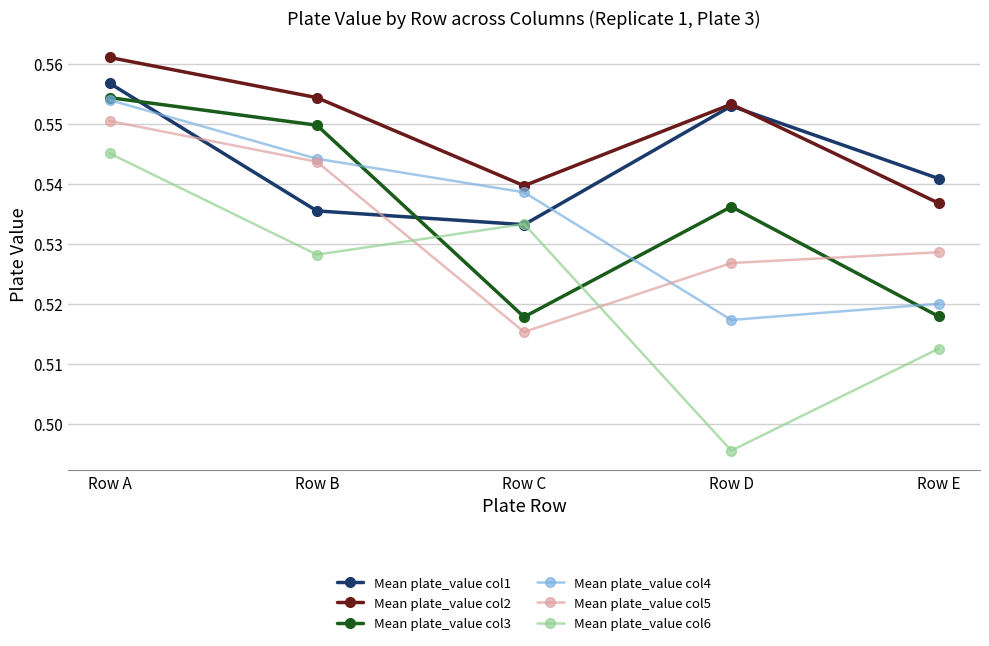

Which series has the widest spread of values?

Mean plate_value col6